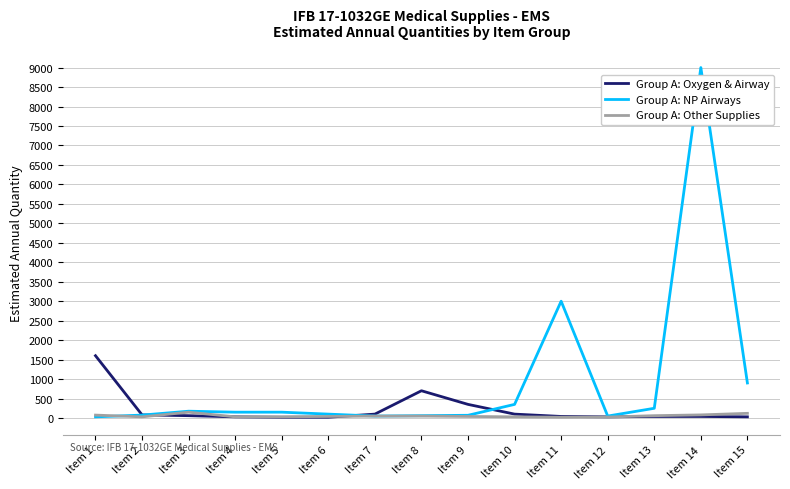

List the series in order of their overall mean, lowest first.

Group A: Other Supplies, Group A: Oxygen & Airway, Group A: NP Airways